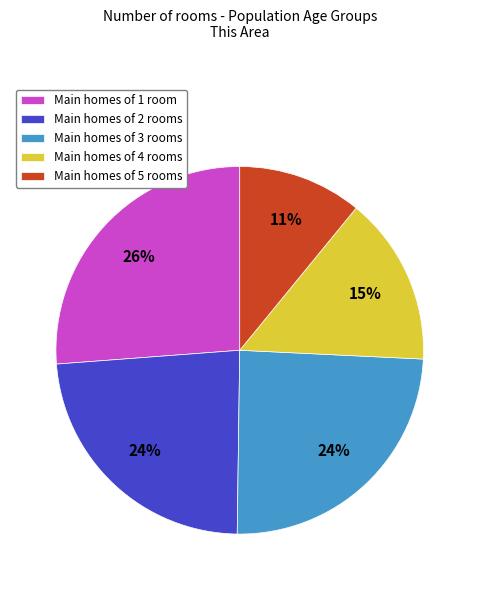

True or false: Main homes of 1 room accounts for 26% of the total.

True